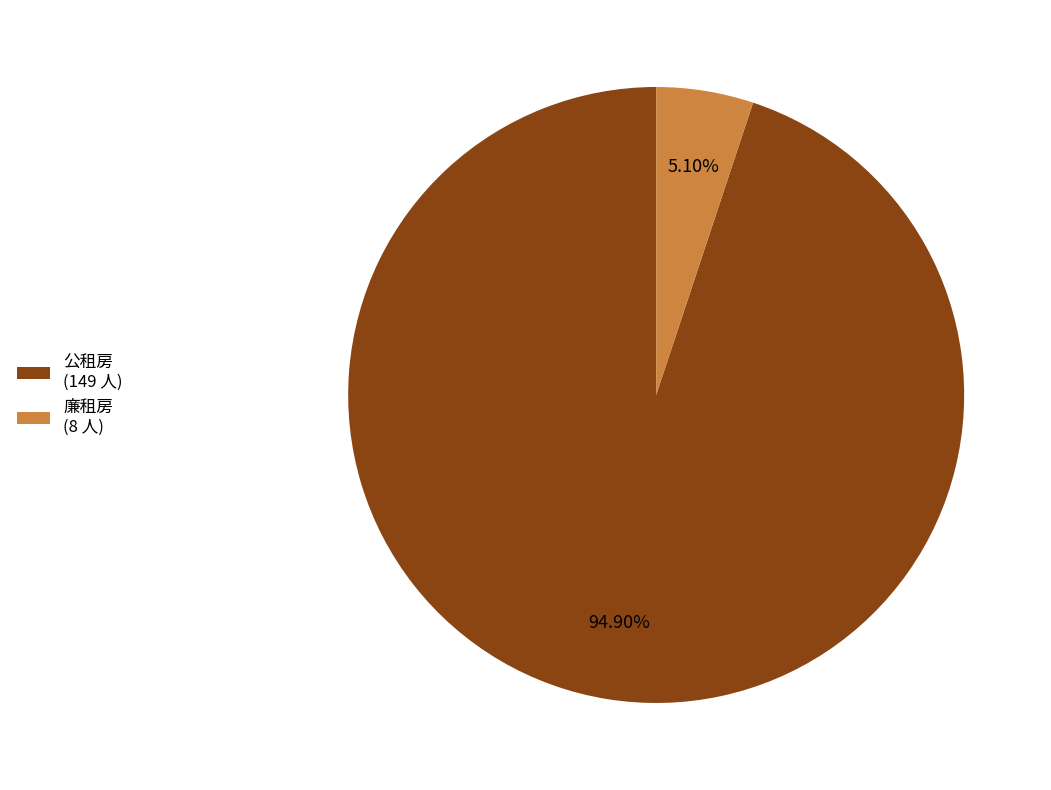

Do 公租房 and 廉租房 together represent more than half of the pie?

Yes